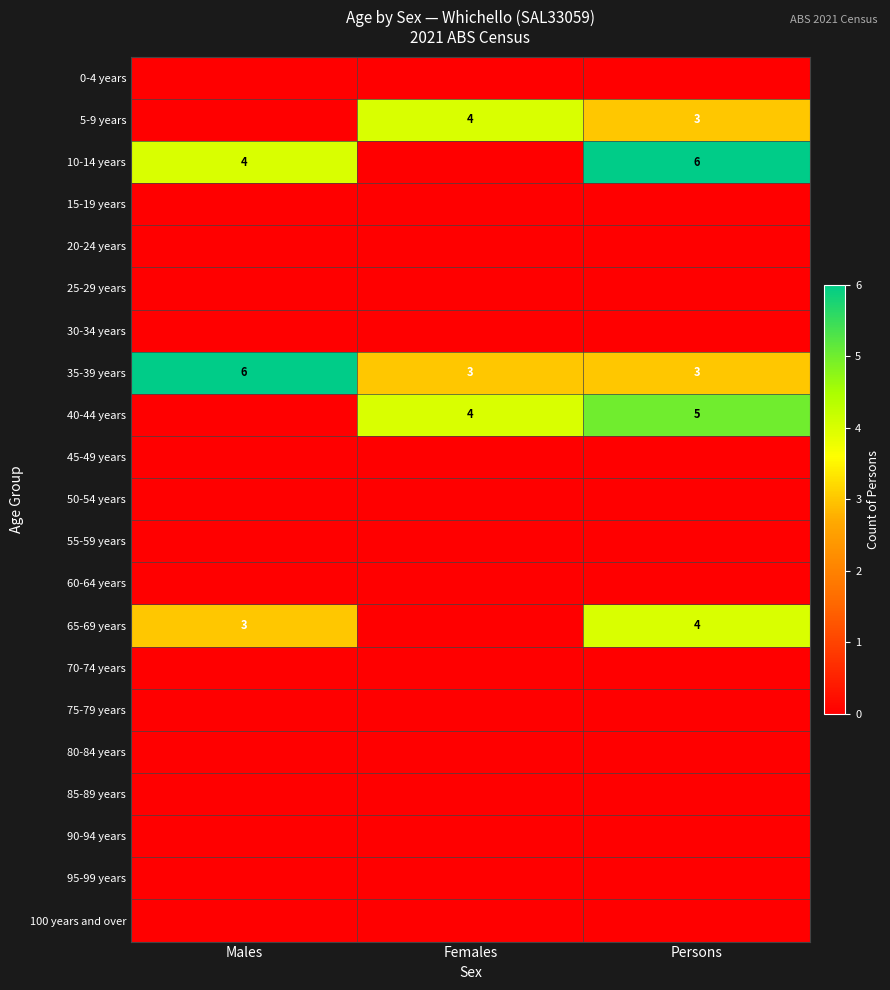

What is the minimum value for 35-39 years?

3